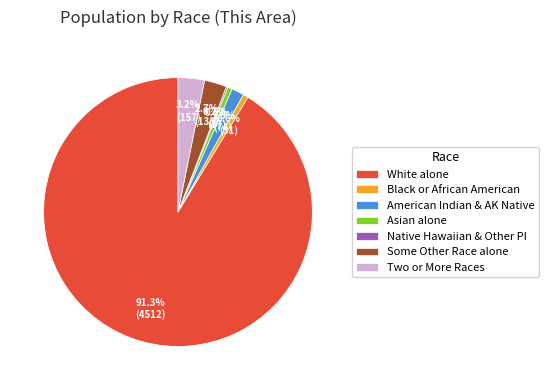

To the nearest percent, what is the average slice percentage?

14%